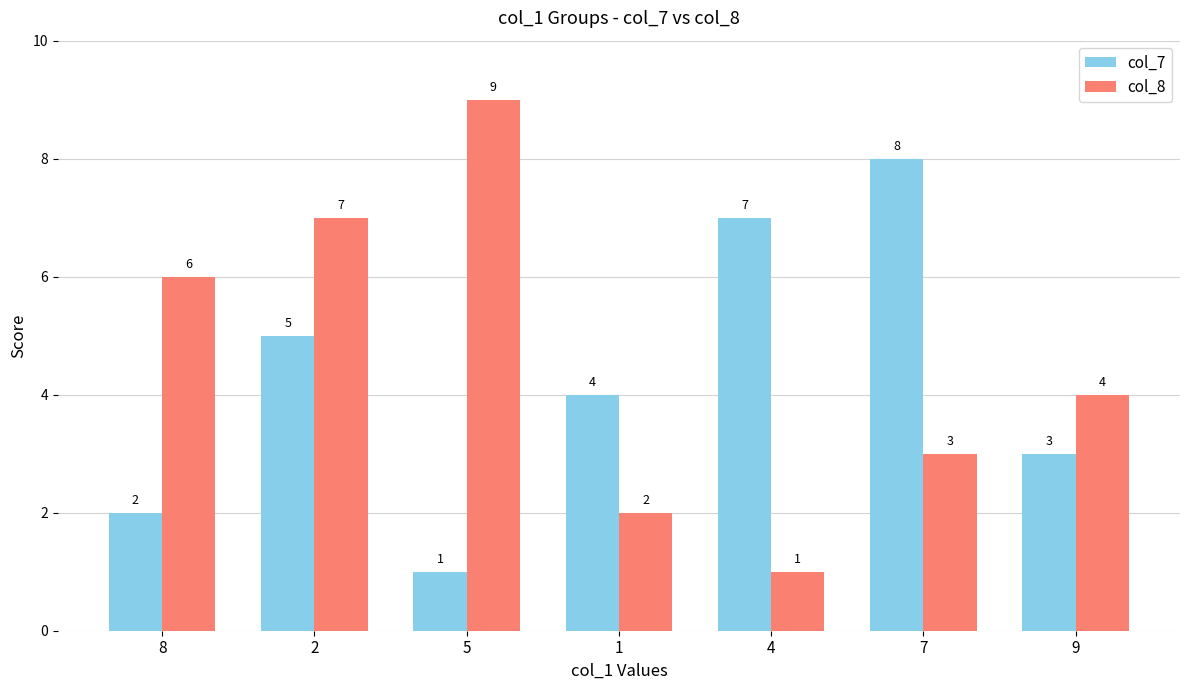

Which series has the largest range (max minus min)?

col_8